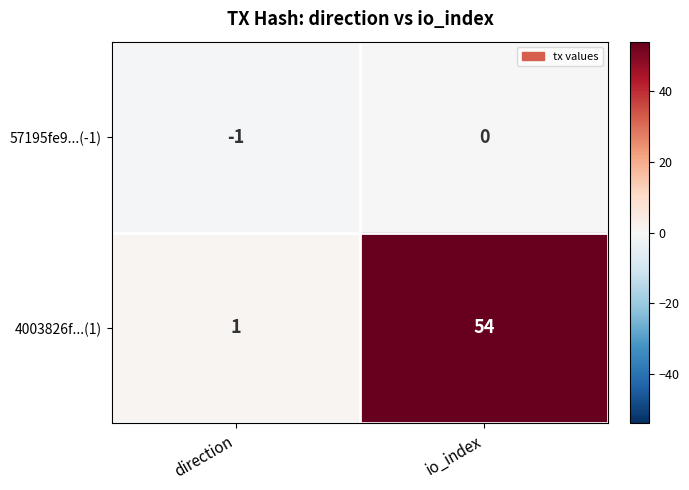

Which category has the lowest value across all series?

direction